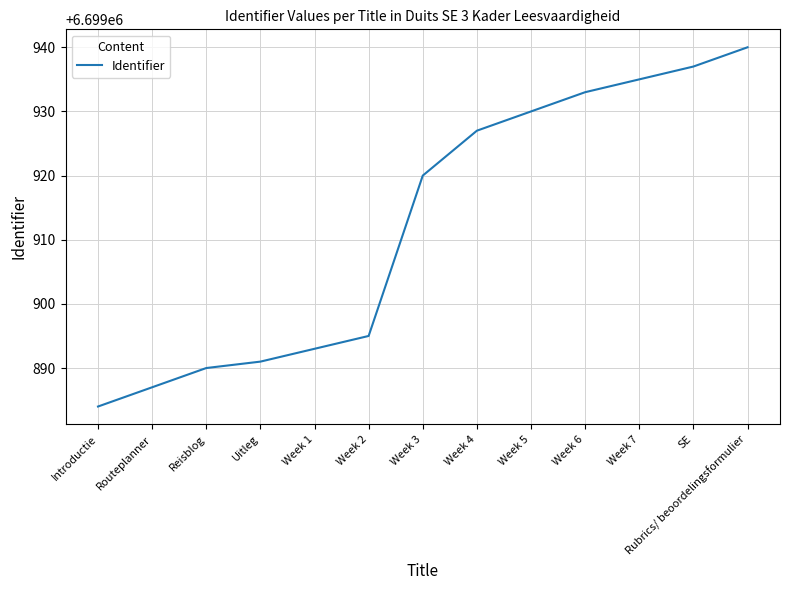

What is the difference between the maximum and minimum values?

56